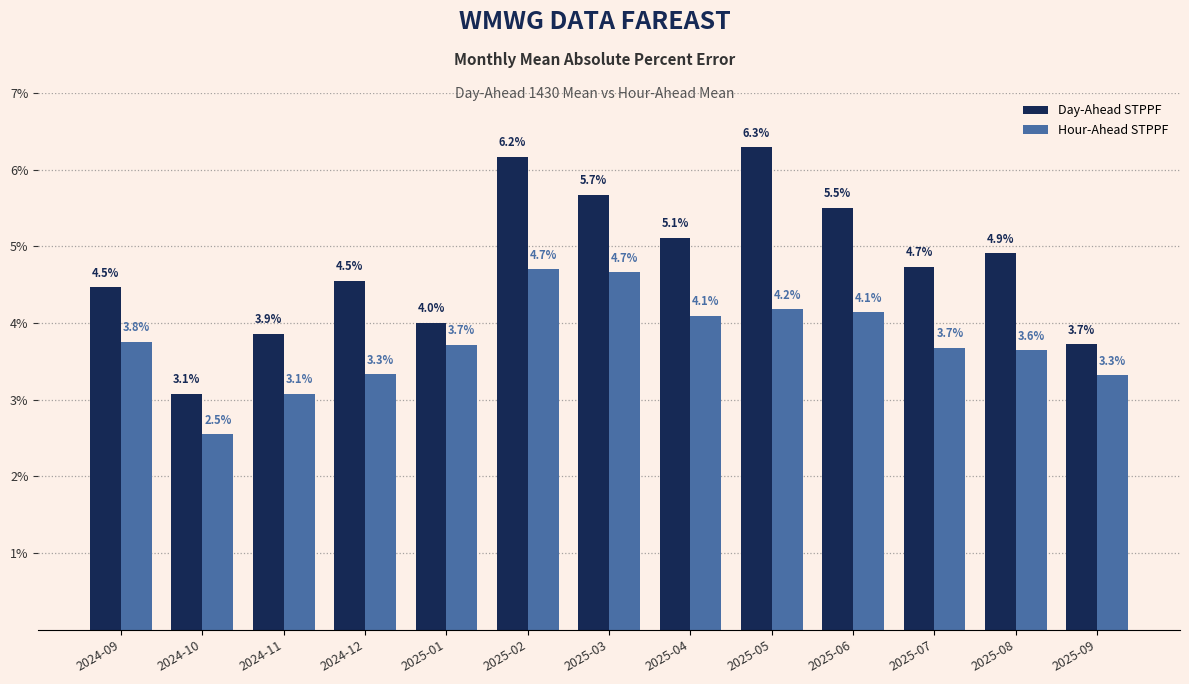

Rank the categories by Day-Ahead STPPF value from highest to lowest.

2025-05, 2025-02, 2025-03, 2025-06, 2025-04, 2025-08, 2025-07, 2024-12, 2024-09, 2025-01, 2024-11, 2025-09, 2024-10